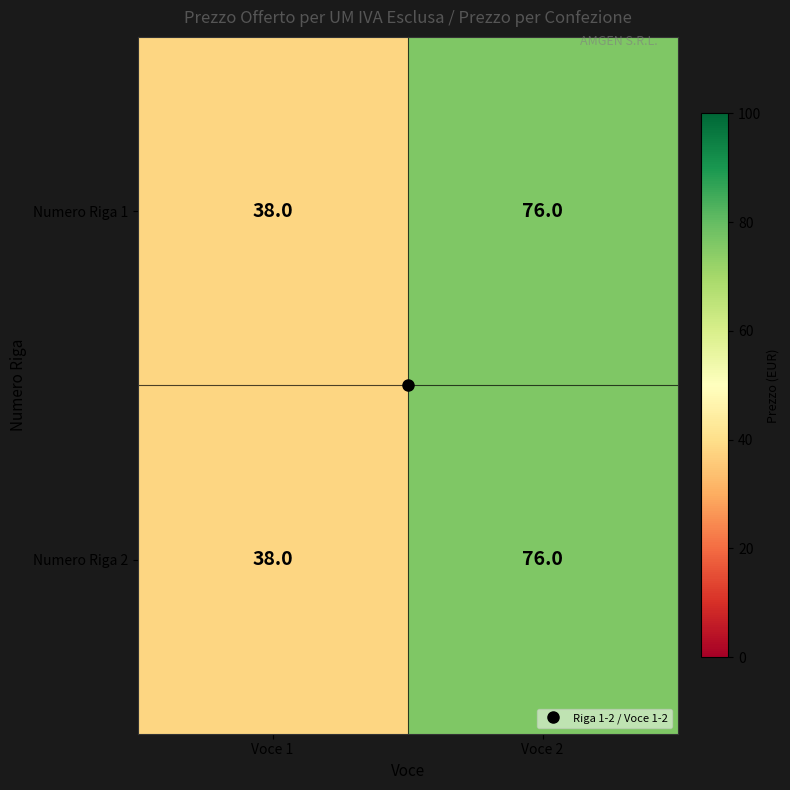

List the labels in order of Numero Riga 1 value, largest first.

Voce 2, Voce 1